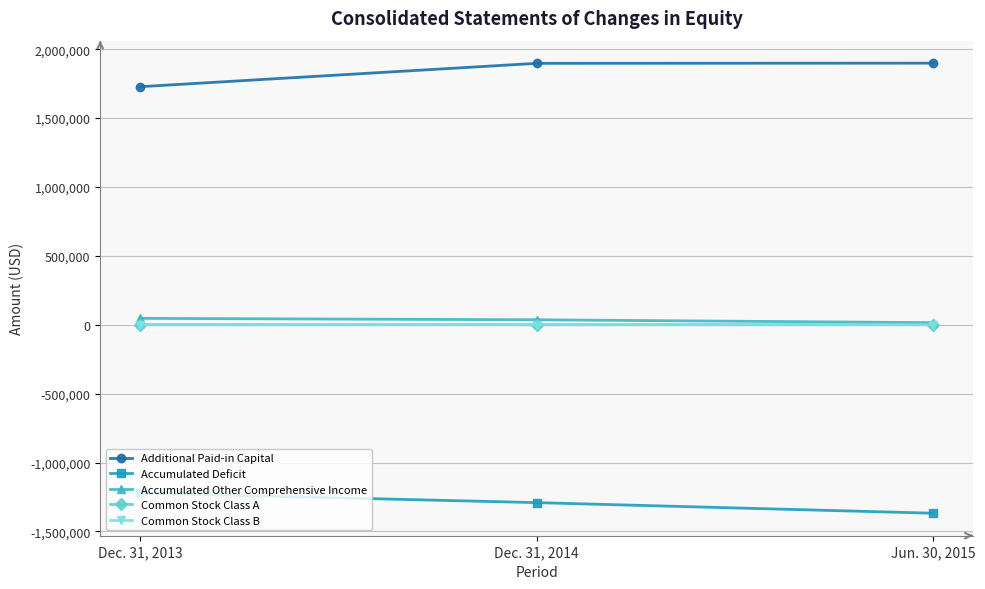

At how many categories does at least one series exceed 1466226?

3